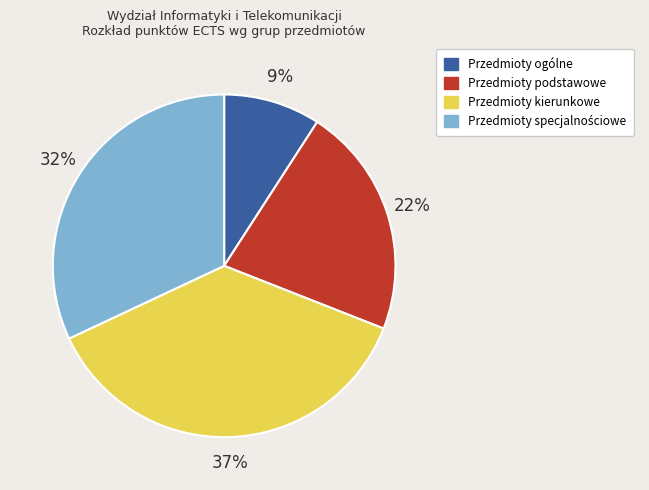

To the nearest percent, what is the difference between the largest and smallest slice percentages?

28%